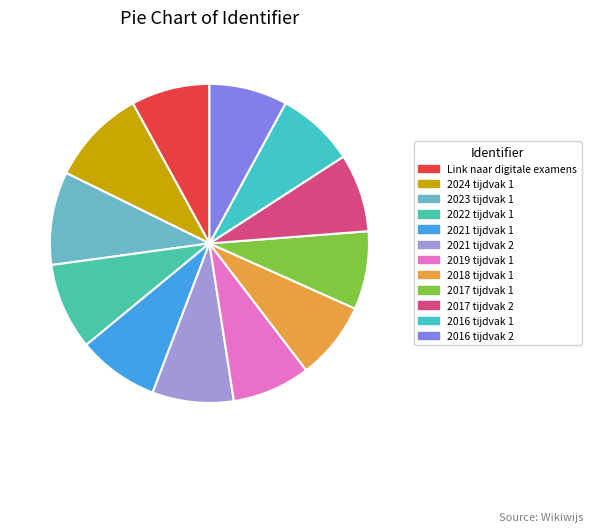

To the nearest percent, what percentage of the pie is 2024 tijdvak 1?

10%